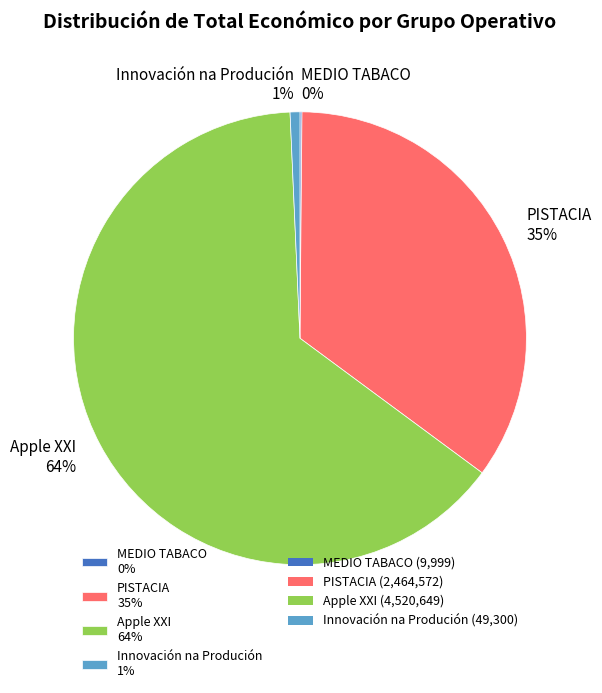

The PISTACIA 35% slice represents 41% of the pie. True or false?

False